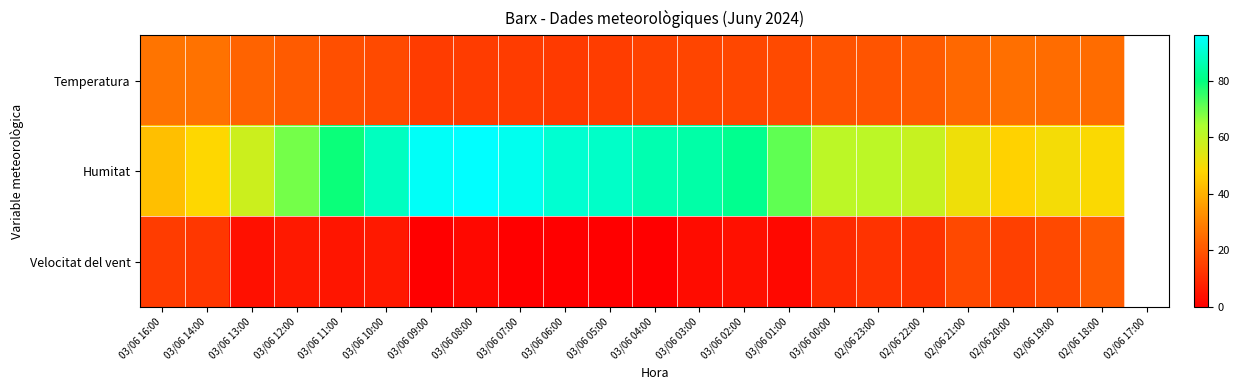

List the series in order of their overall mean, highest first.

Humitat, Temperatura, Velocitat del vent